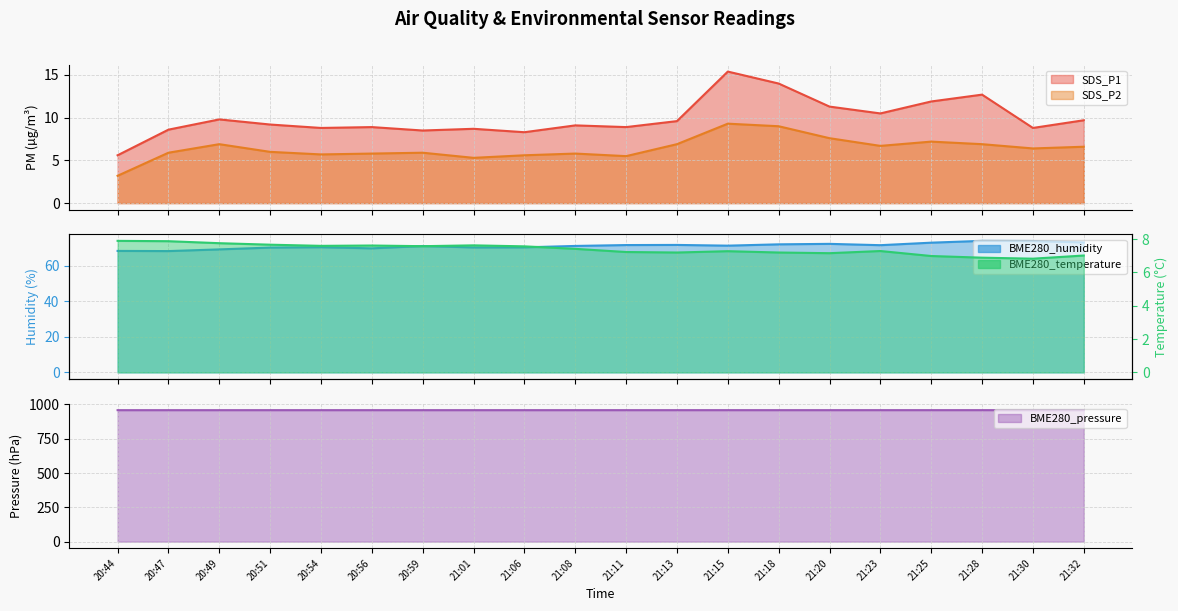

What value does the BME280_temperature series have at 21:18?

7.2